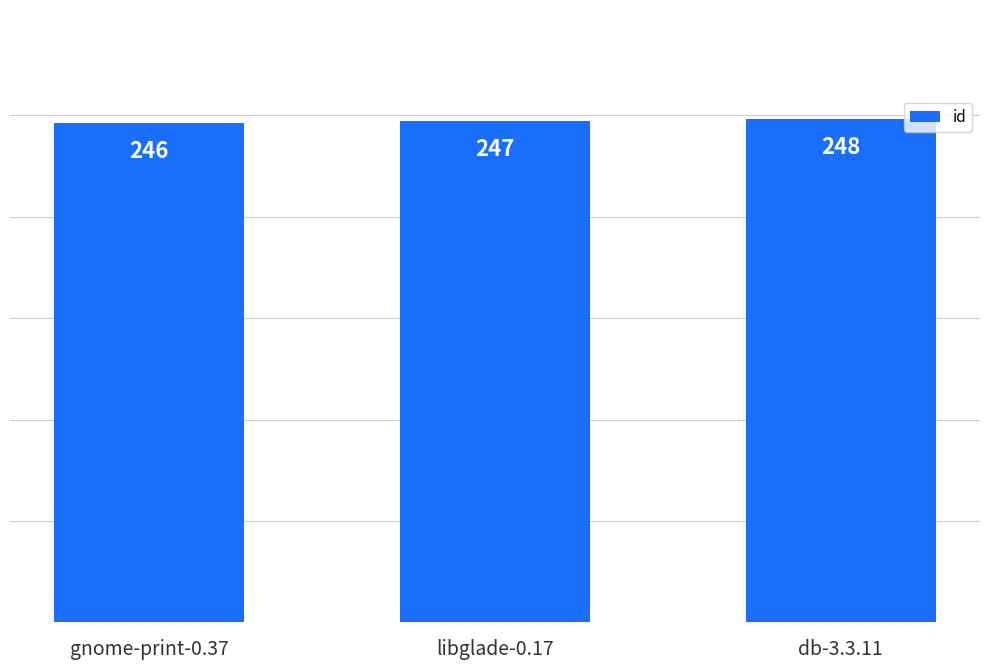

At which category does the chart reach its peak across all series?

db-3.3.11